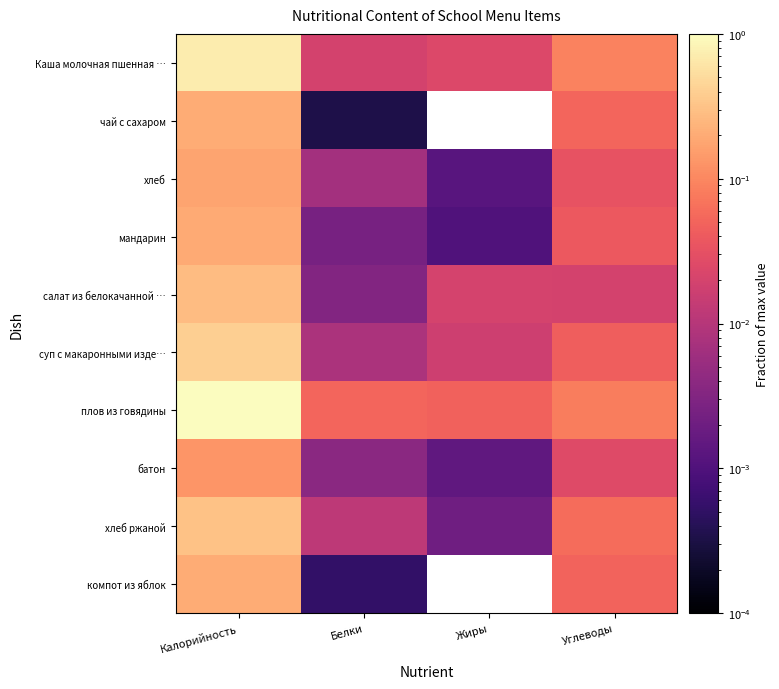

What is the total value across all series at Калорийность?

3.6